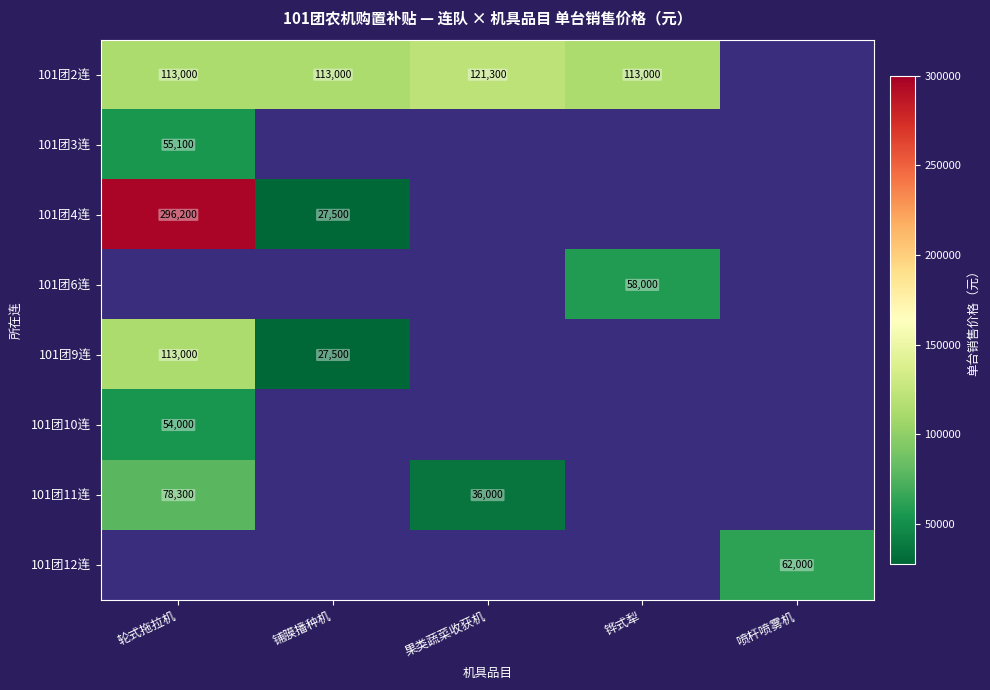

The value of 101团2连 at 果类蔬菜收获机 is 121300. True or false?

True